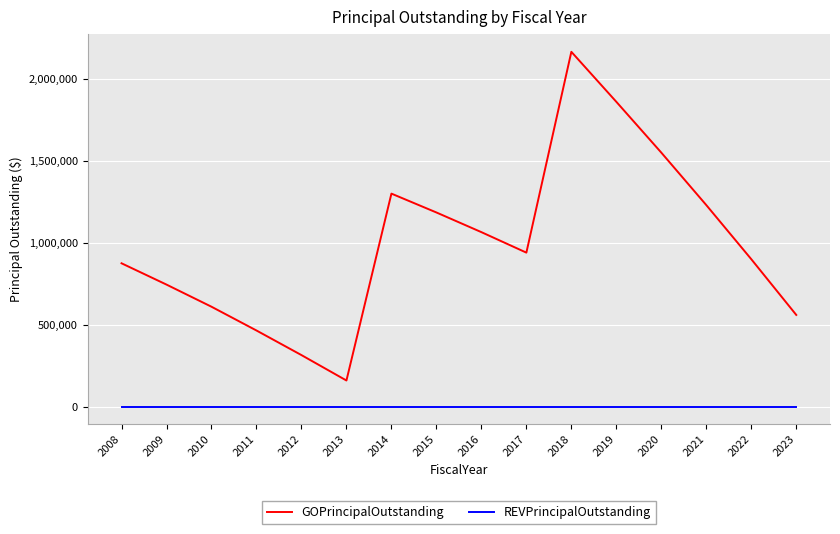

At which category is the sum across all series the highest?

2018